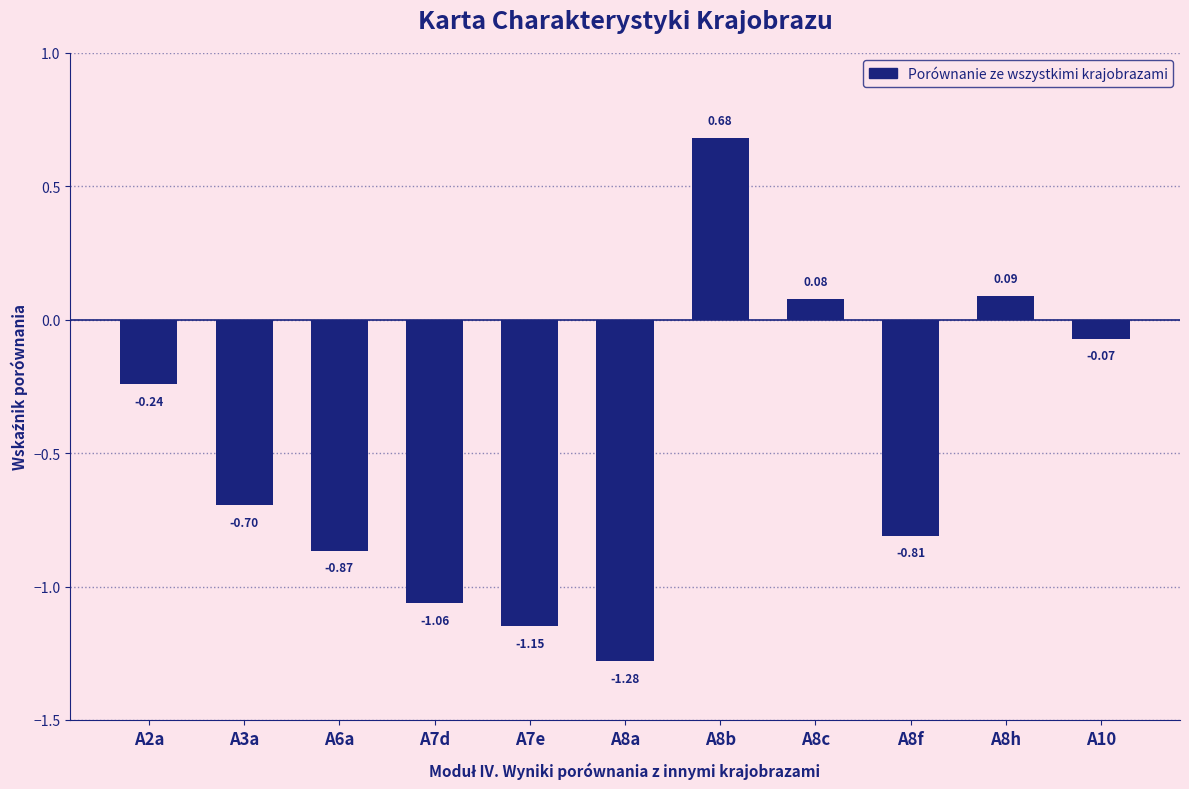

The value at A3a is -0.1. True or false?

False